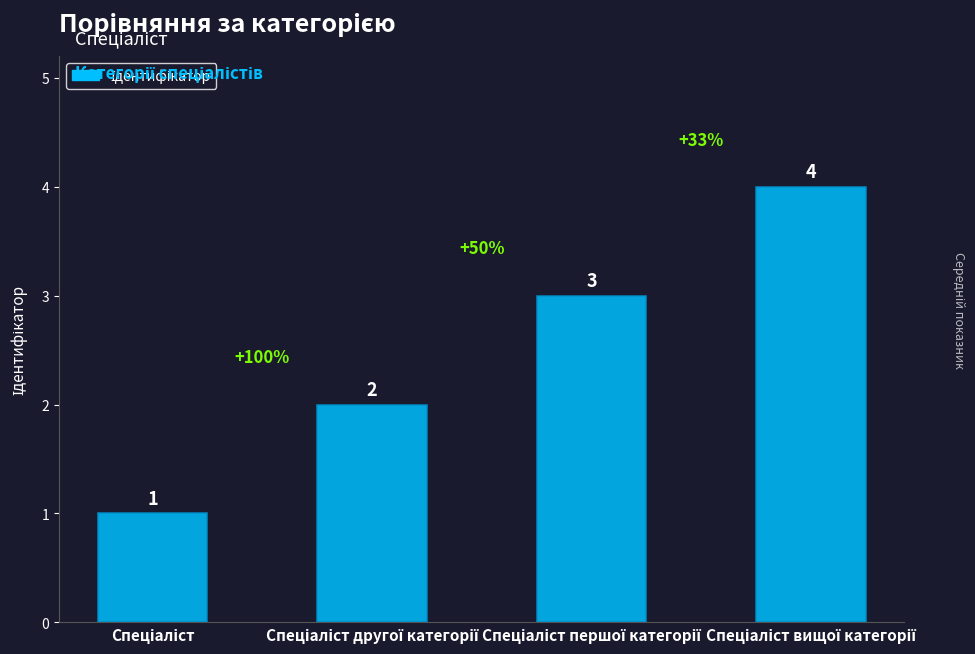

How many data points are less than 3?

2